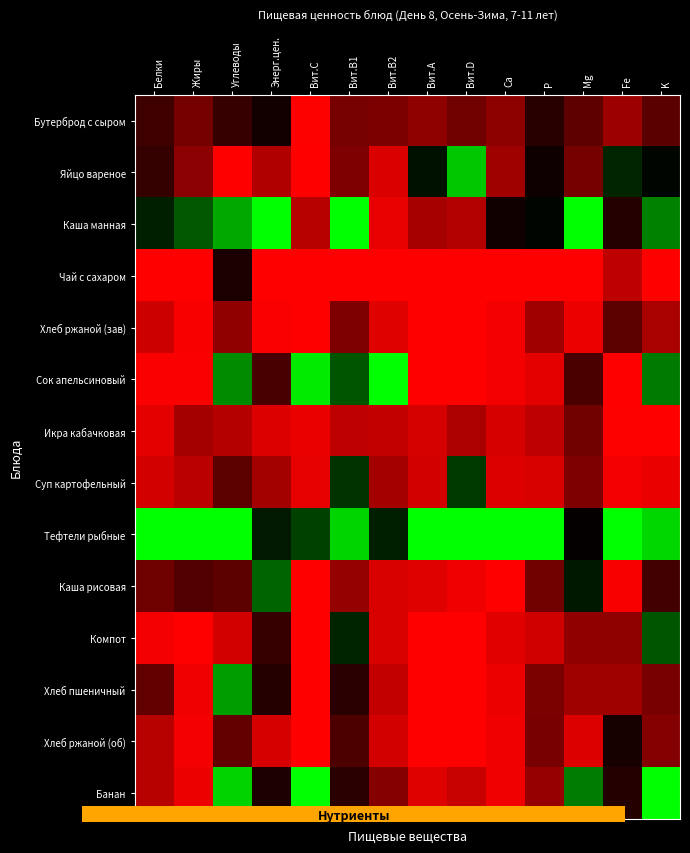

Reading right to left, extract all data points from this chart.

Бутерброд с сыром: K=0.3	Fe=0.2	Mg=0.3	P=0.4	Ca=0.2	Вит.D=0.3	Вит.А=0.2	Вит.В2=0.3	Вит.В1=0.3	Вит.С=0.0	Энерг.цен.=0.5	Углеводы=0.4	Жиры=0.3	Белки=0.4
Яйцо вареное: K=0.5	Fe=0.6	Mg=0.3	P=0.5	Ca=0.2	Вит.D=0.9	Вит.А=0.5	Вит.В2=0.1	Вит.В1=0.2	Вит.С=0.0	Энерг.цен.=0.2	Углеводы=0.0	Жиры=0.2	Белки=0.4
Каша манная: K=0.8	Fe=0.4	Mg=1.0	P=0.5	Ca=0.5	Вит.D=0.1	Вит.А=0.2	Вит.В2=0.0	Вит.В1=1.0	Вит.С=0.1	Энерг.цен.=1.0	Углеводы=0.8	Жиры=0.7	Белки=0.6
Чай с сахаром: K=0.0	Fe=0.1	Mg=0.0	P=0.0	Ca=0.0	Вит.D=0.0	Вит.А=0.0	Вит.В2=0.0	Вит.В1=0.0	Вит.С=0.0	Энерг.цен.=0.0	Углеводы=0.4	Жиры=0.0	Белки=0.0
Хлеб ржаной (зав): K=0.2	Fe=0.3	Mg=0.0	P=0.2	Ca=0.0	Вит.D=0.0	Вит.А=0.0	Вит.В2=0.1	Вит.В1=0.2	Вит.С=0.0	Энерг.цен.=0.0	Углеводы=0.2	Жиры=0.0	Белки=0.1
Сок апельсиновый: K=0.7	Fe=0.0	Mg=0.4	P=0.1	Ca=0.0	Вит.D=0.0	Вит.А=0.0	Вит.В2=1.0	Вит.В1=0.7	Вит.С=1.0	Энерг.цен.=0.4	Углеводы=0.8	Жиры=0.0	Белки=0.0
Икра кабачковая: K=0.0	Fe=0.0	Mg=0.3	P=0.1	Ca=0.1	Вит.D=0.2	Вит.А=0.1	Вит.В2=0.1	Вит.В1=0.1	Вит.С=0.0	Энерг.цен.=0.1	Углеводы=0.1	Жиры=0.2	Белки=0.1
Суп картофельный: K=0.0	Fe=0.0	Mg=0.3	P=0.1	Ca=0.1	Вит.D=0.6	Вит.А=0.1	Вит.В2=0.2	Вит.В1=0.6	Вит.С=0.0	Энерг.цен.=0.2	Углеводы=0.3	Жиры=0.1	Белки=0.1
Тефтели рыбные: K=0.9	Fe=1.0	Mg=0.5	P=1.0	Ca=1.0	Вит.D=1.0	Вит.А=1.0	Вит.В2=0.6	Вит.В1=0.9	Вит.С=0.6	Энерг.цен.=0.5	Углеводы=1.0	Жиры=1.0	Белки=1.0
Каша рисовая: K=0.4	Fe=0.0	Mg=0.5	P=0.3	Ca=0.0	Вит.D=0.0	Вит.А=0.1	Вит.В2=0.1	Вит.В1=0.2	Вит.С=0.0	Энерг.цен.=0.7	Углеводы=0.3	Жиры=0.3	Белки=0.3
Компот: K=0.7	Fe=0.2	Mg=0.2	P=0.1	Ca=0.1	Вит.D=0.0	Вит.А=0.0	Вит.В2=0.1	Вит.В1=0.6	Вит.С=0.0	Энерг.цен.=0.4	Углеводы=0.1	Жиры=0.0	Белки=0.0
Хлеб пшеничный: K=0.3	Fe=0.2	Mg=0.2	P=0.3	Ca=0.0	Вит.D=0.0	Вит.А=0.0	Вит.В2=0.1	Вит.В1=0.4	Вит.С=0.0	Энерг.цен.=0.4	Углеводы=0.8	Жиры=0.0	Белки=0.3
Хлеб ржаной (об): K=0.2	Fe=0.5	Mg=0.1	P=0.3	Ca=0.0	Вит.D=0.0	Вит.А=0.0	Вит.В2=0.1	Вит.В1=0.4	Вит.С=0.0	Энерг.цен.=0.1	Углеводы=0.3	Жиры=0.0	Белки=0.1
Банан: K=1.0	Fe=0.4	Mg=0.7	P=0.2	Ca=0.0	Вит.D=0.1	Вит.А=0.1	Вит.В2=0.2	Вит.В1=0.4	Вит.С=1.0	Энерг.цен.=0.4	Углеводы=0.9	Жиры=0.0	Белки=0.1